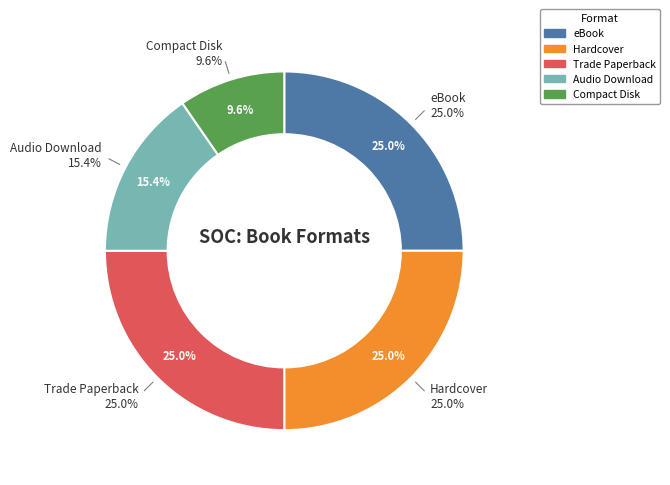

True or false: Audio Download accounts for 15% of the total.

True